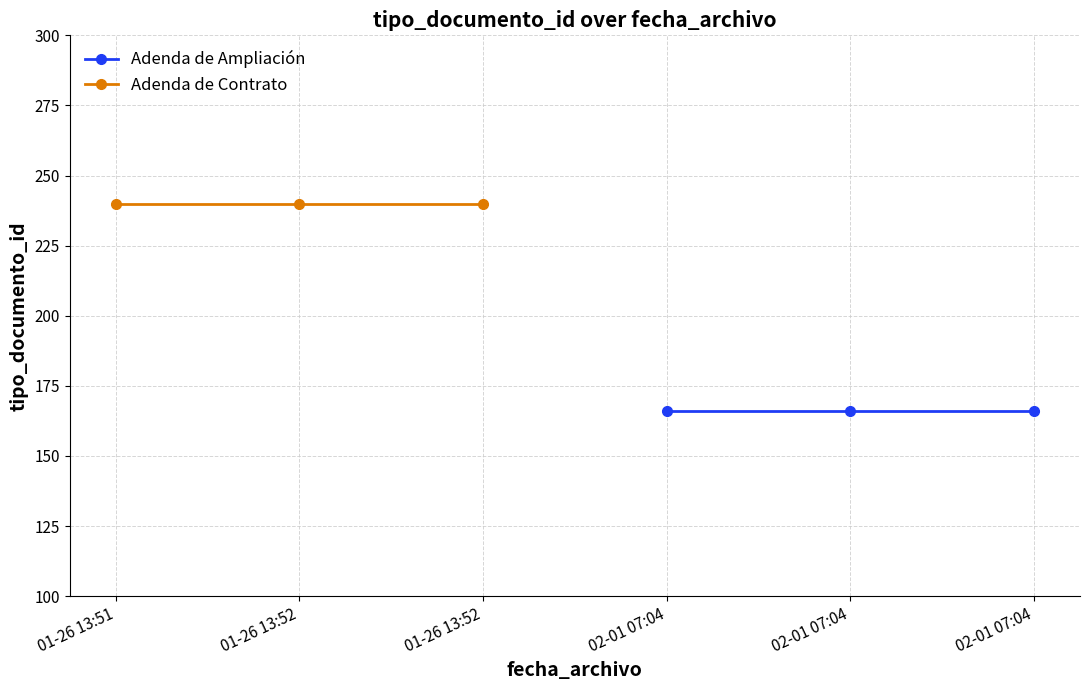

What is the average value of the Adenda de Ampliación series?

166